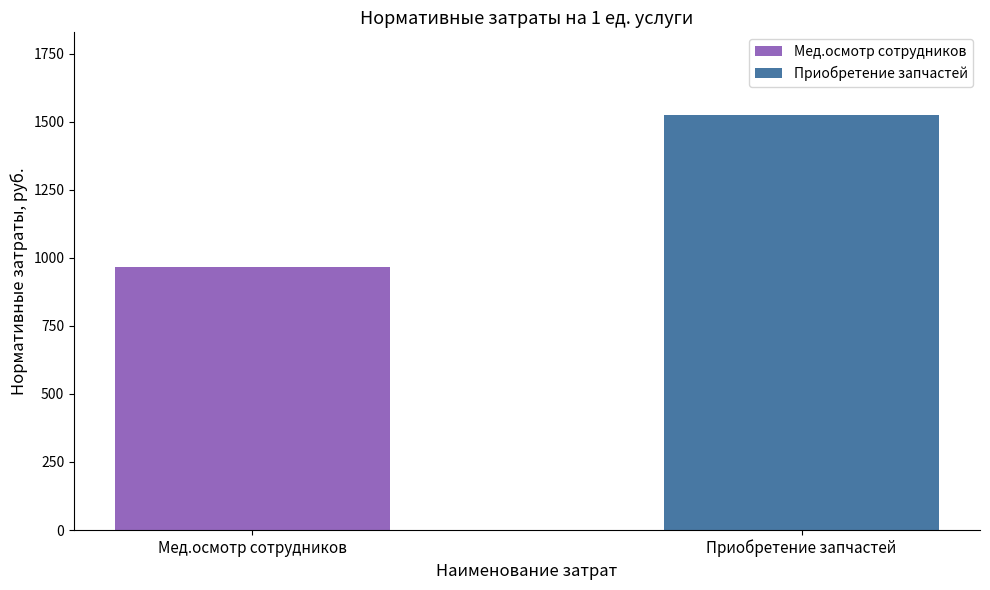

Rank the series by their average value, from lowest to highest.

Мед.осмотр сотрудников, Приобретение запчастей